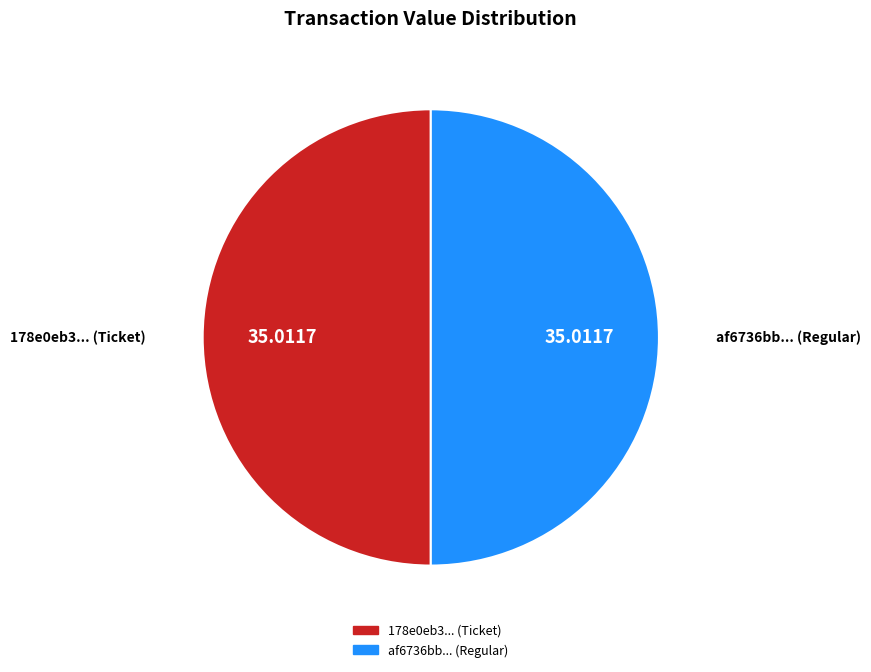

Is the sum of af6736bb... (Regular) and 178e0eb3... (Ticket) greater than half?

Yes